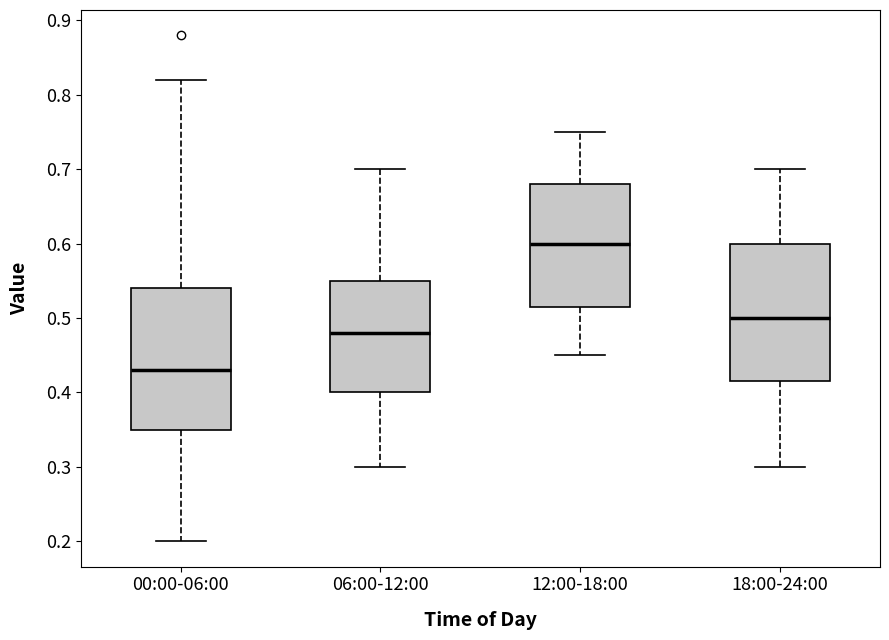

Reading left to right, read every box against the y-axis: the position of its median line, the range the box covers, and the ends of its whiskers. The values are not printed on the chart, so give them approximately, as read against the axis.

00:00-06:00: median 0.43, box 0.35 to 0.54, whiskers 0.20 to 0.82
06:00-12:00: median 0.48, box 0.40 to 0.55, whiskers 0.30 to 0.70
12:00-18:00: median 0.60, box 0.52 to 0.68, whiskers 0.45 to 0.75
18:00-24:00: median 0.50, box 0.42 to 0.60, whiskers 0.30 to 0.70